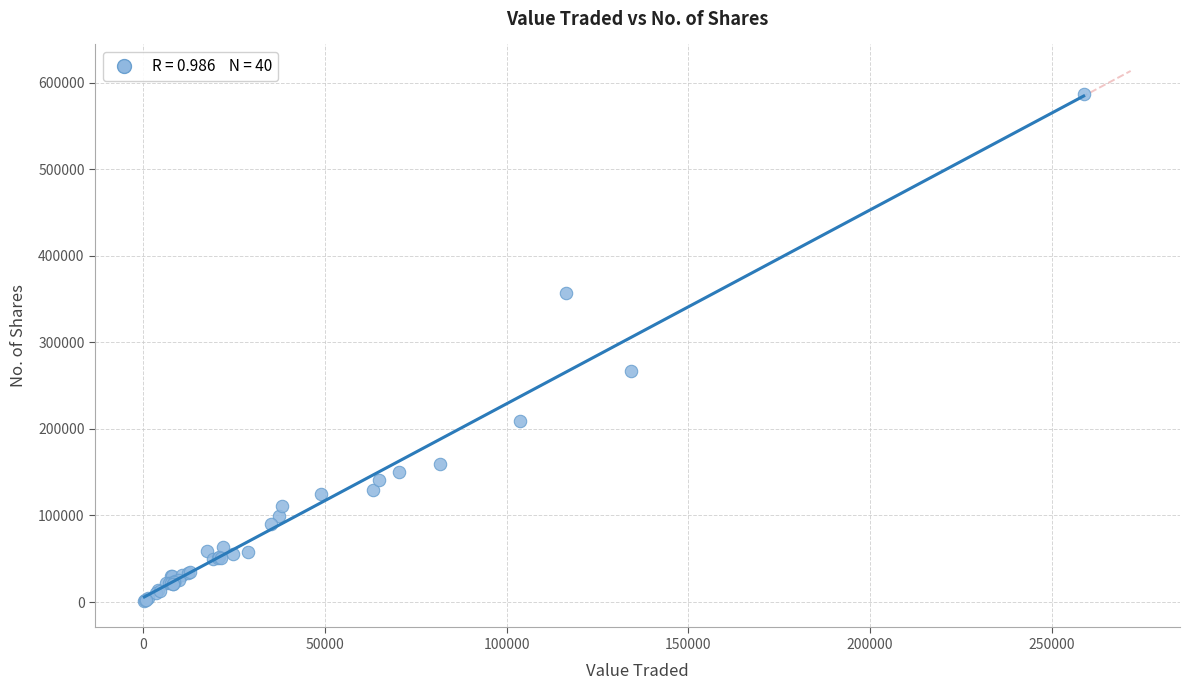

What Y value in the scatter plot is closest to 294040?

267495